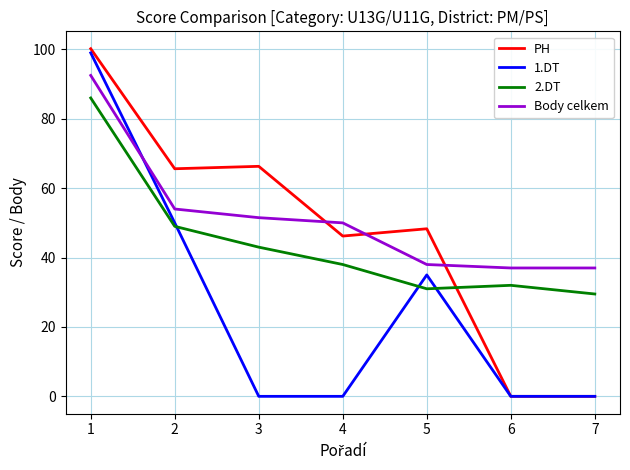

What are all the series names shown in the legend?

PH, 1.DT, 2.DT, Body celkem